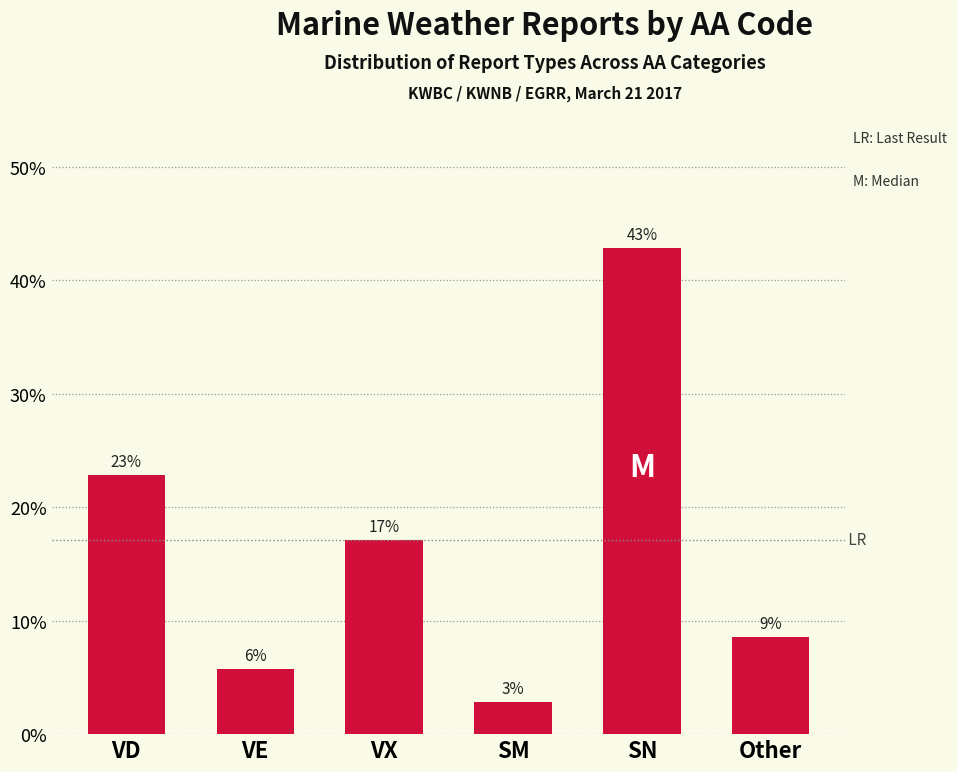

List the labels in order of value, largest first.

SN, VD, VX, Other, VE, SM